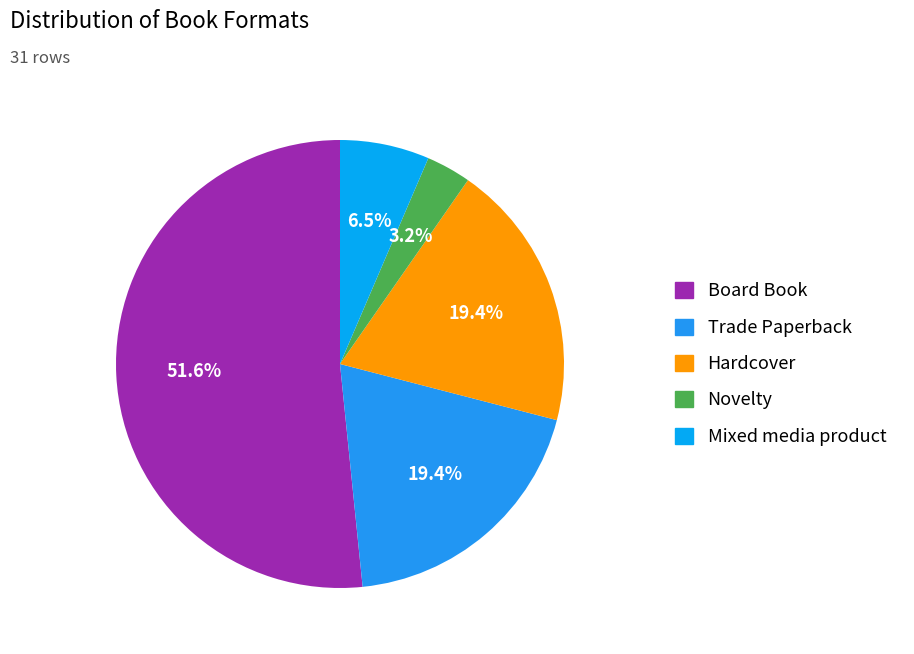

Does Novelty represent more than half of the total?

No